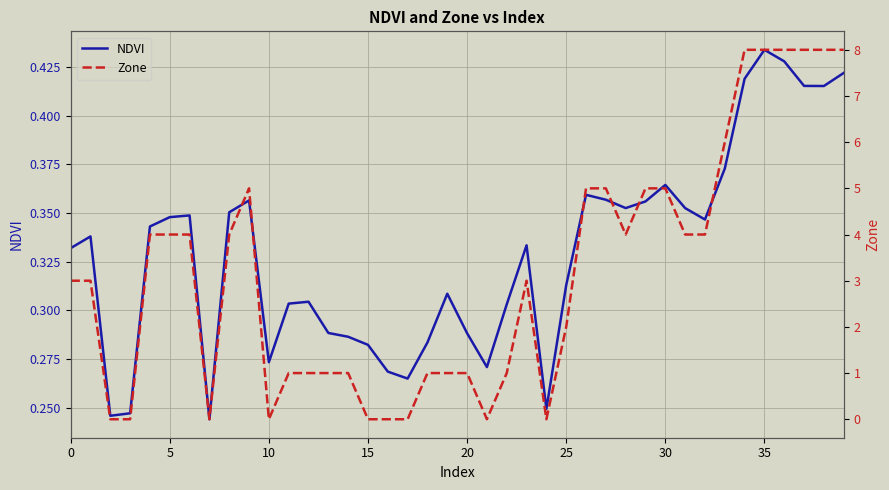

Is it true that NDVI equals 0.1 at 15?

False